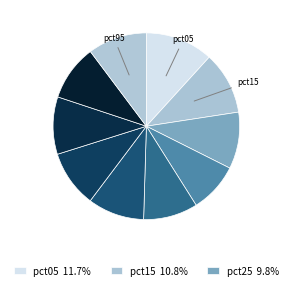

How many segments does this pie chart have?

10